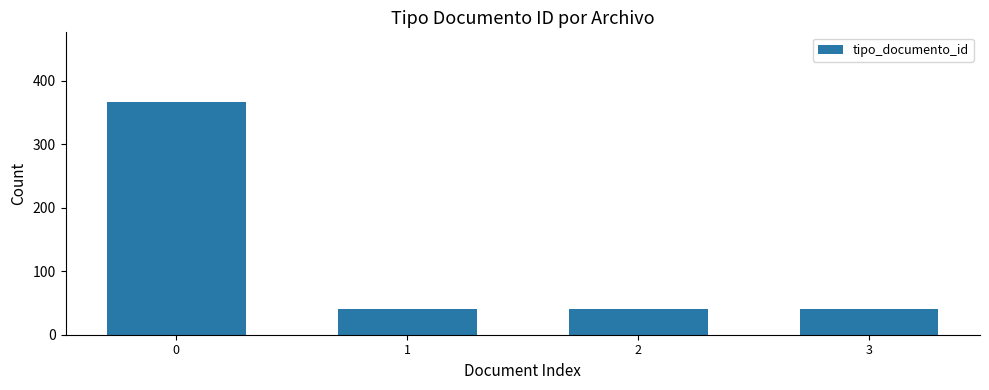

Reading left to right, list all the values displayed in this chart.

366	41	41	41